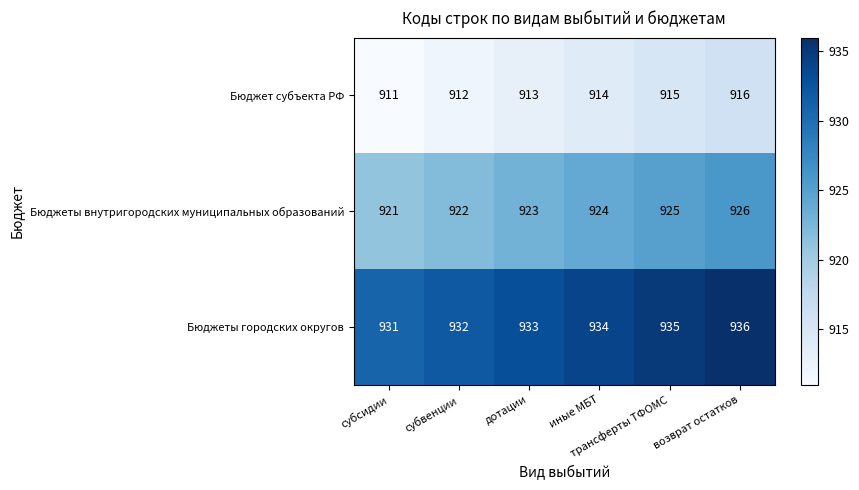

Rank the series by their maximum value, from lowest to highest.

Бюджет субъекта РФ, Бюджеты внутригородских муниципальных образований, Бюджеты городских округов